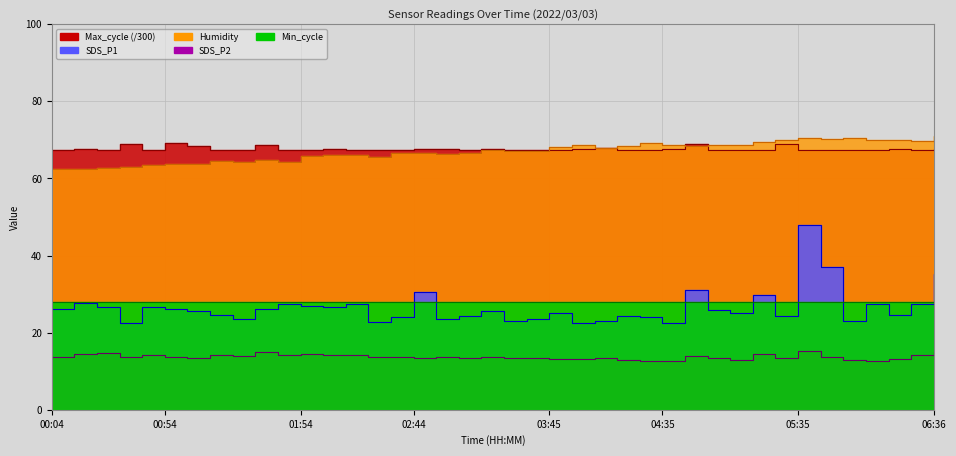

How many values in the Humidity series are below 67?

19